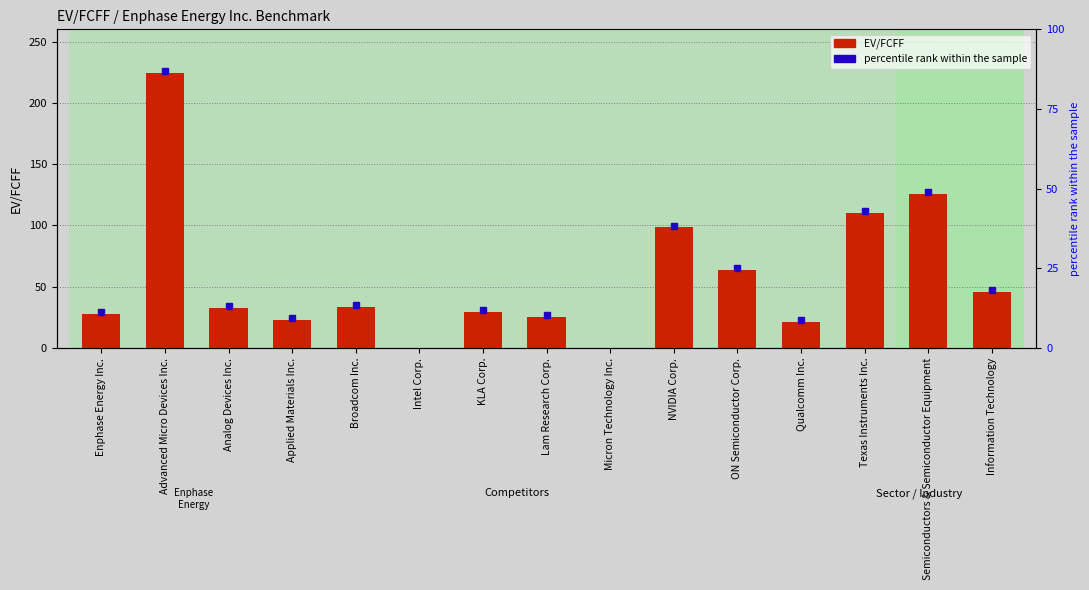

Rank the categories by value from highest to lowest.

Advanced Micro Devices Inc., Semiconductors & Semiconductor Equipment, Texas Instruments Inc., NVIDIA Corp., ON Semiconductor Corp., Information Technology, Broadcom Inc., Analog Devices Inc., KLA Corp., Enphase Energy Inc., Lam Research Corp., Applied Materials Inc., Qualcomm Inc., Intel Corp., Micron Technology Inc.